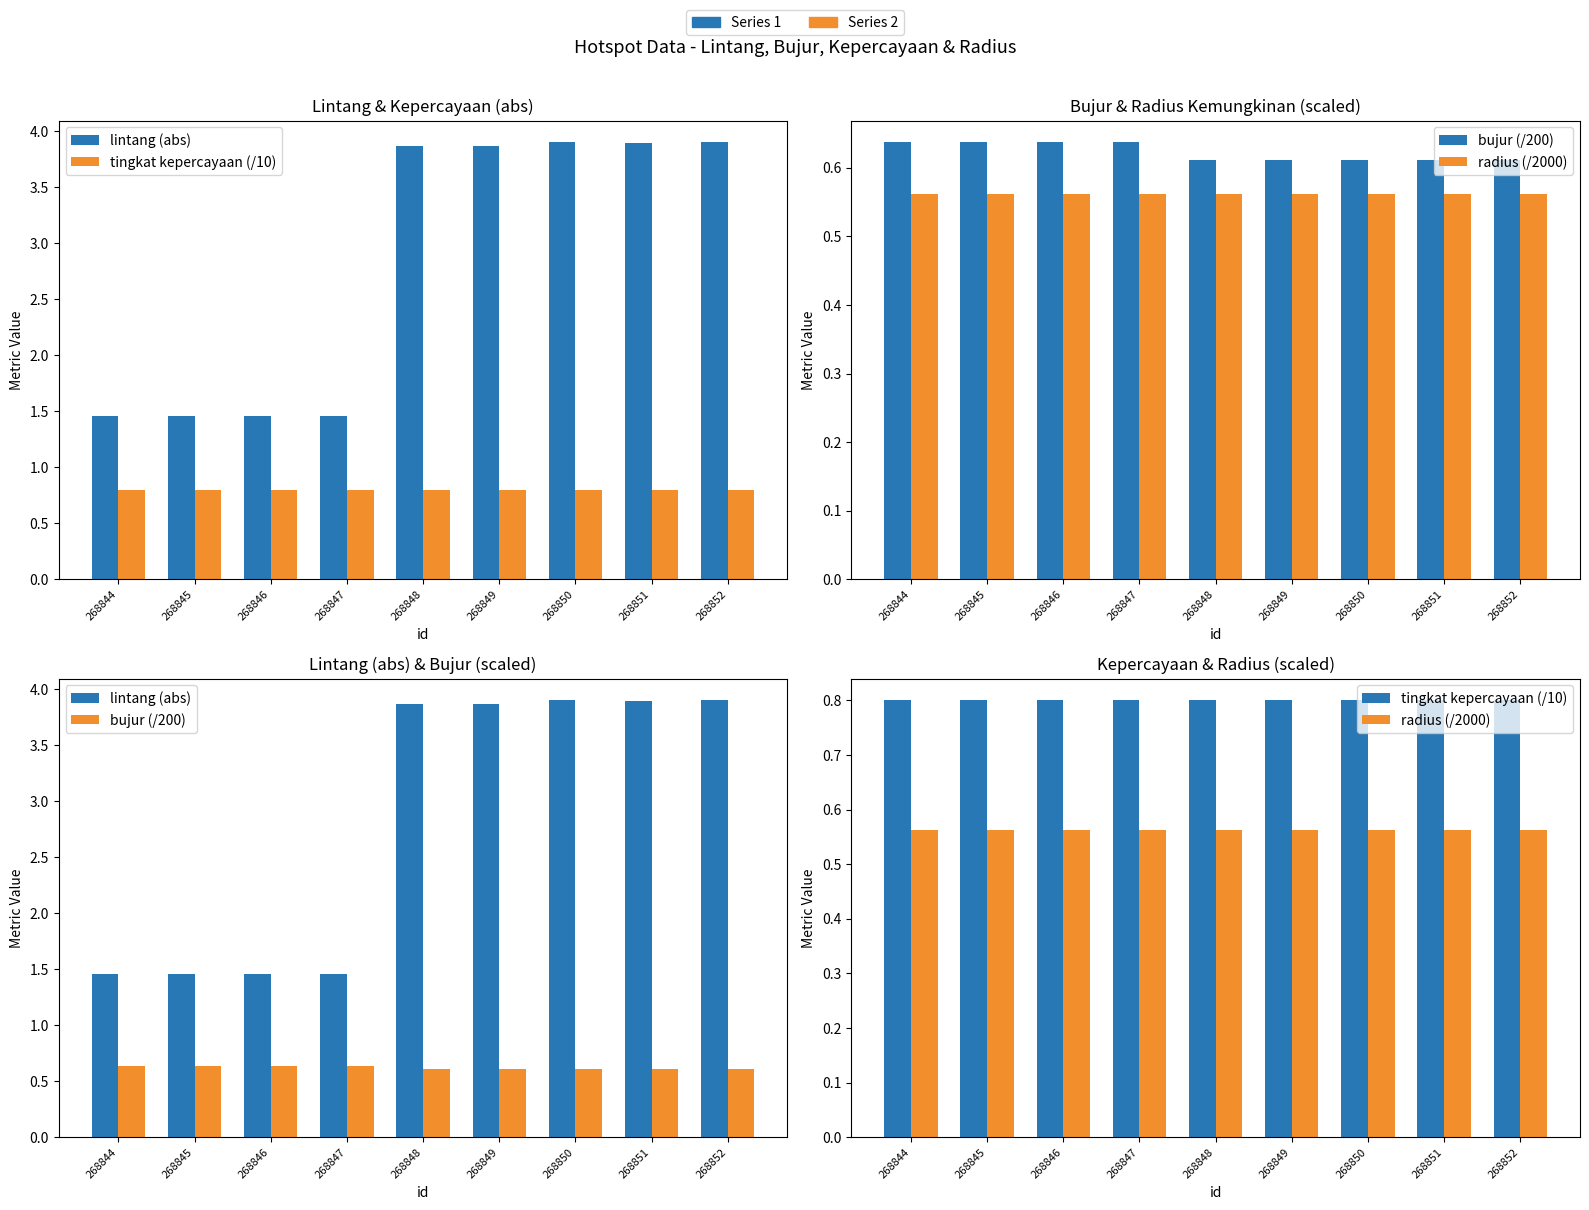

Which series changed the most between 268847 and 268849?

lintang (abs)